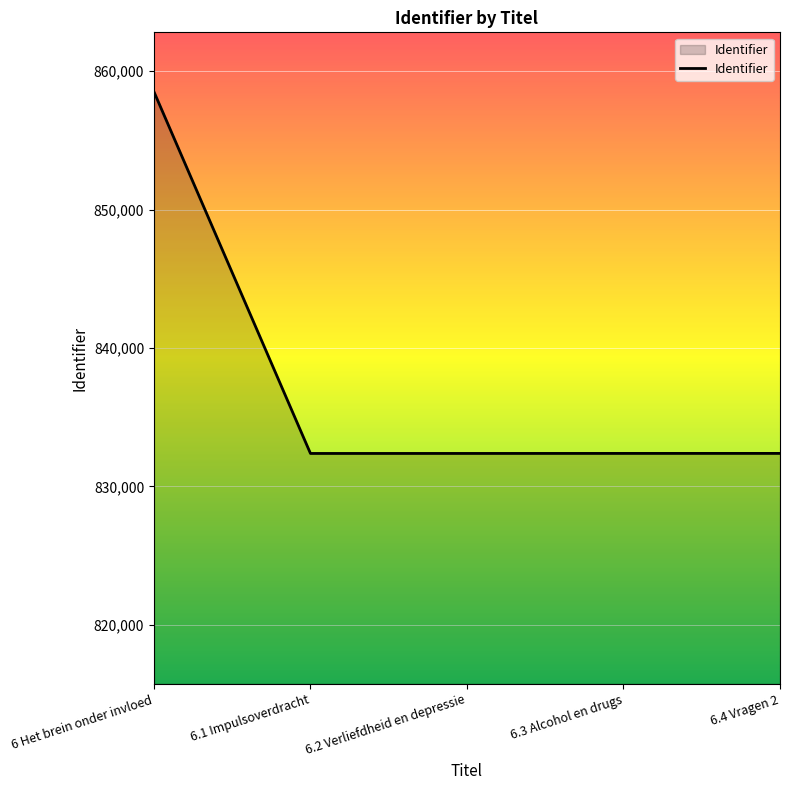

What is the difference between the second highest and minimum values?

4